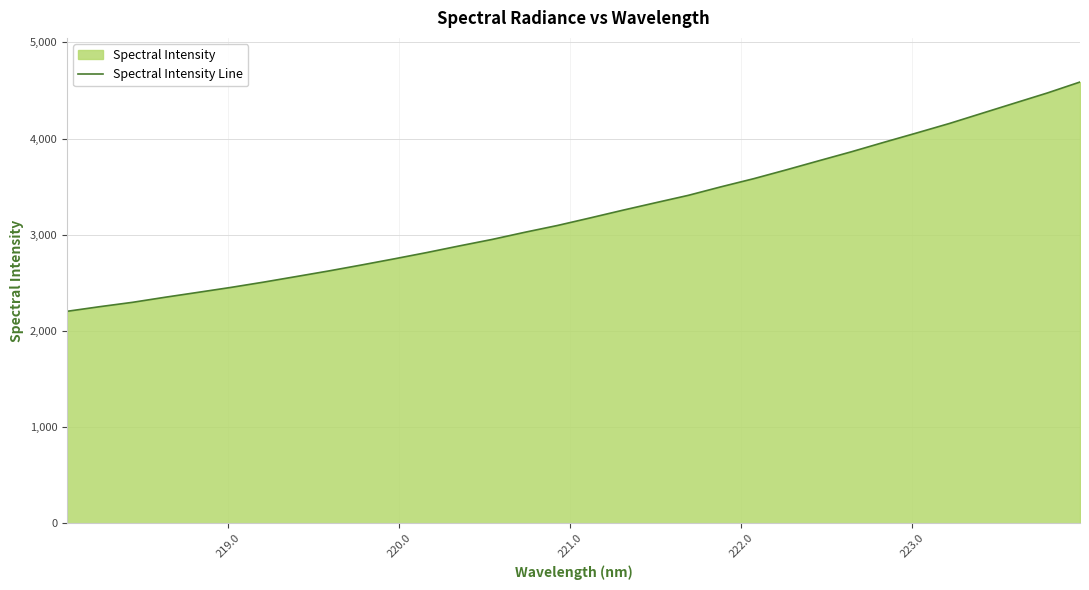

What is the difference between the maximum and minimum values?

2384.4